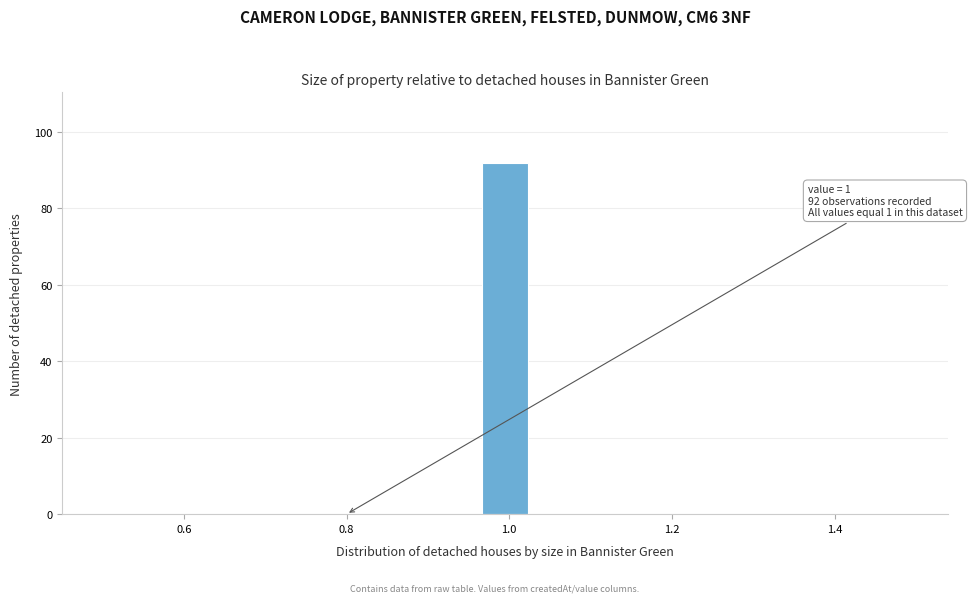

Read against the x-axis, roughly where is the centre of the tallest bar?

1.00